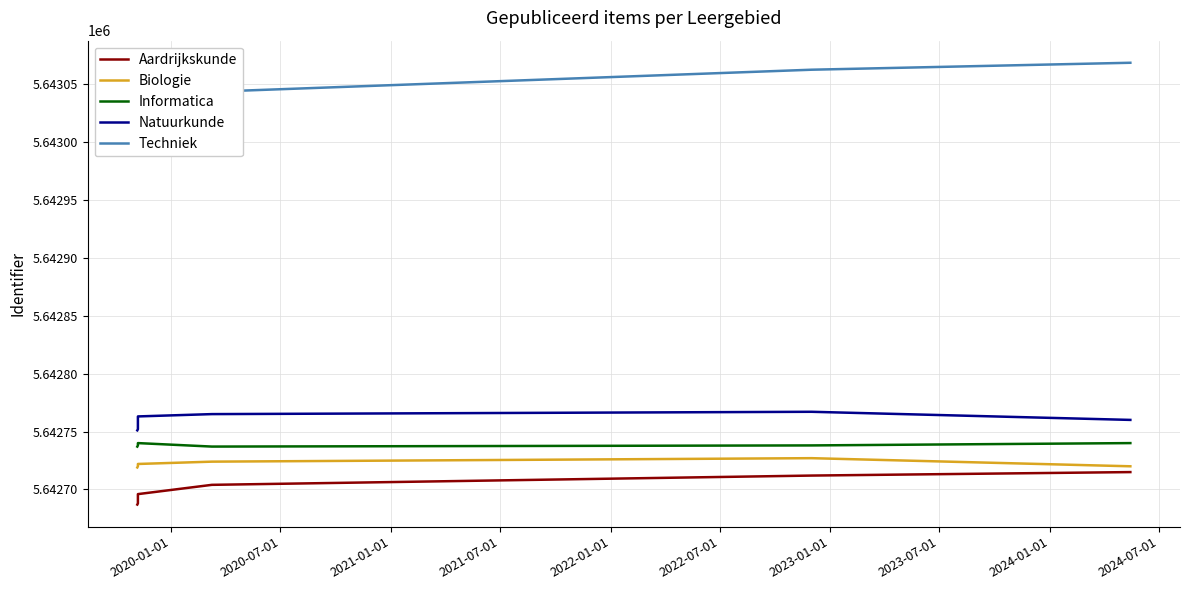

True or false: Informatica has a value of 5642740 at 2022-07-01.

True